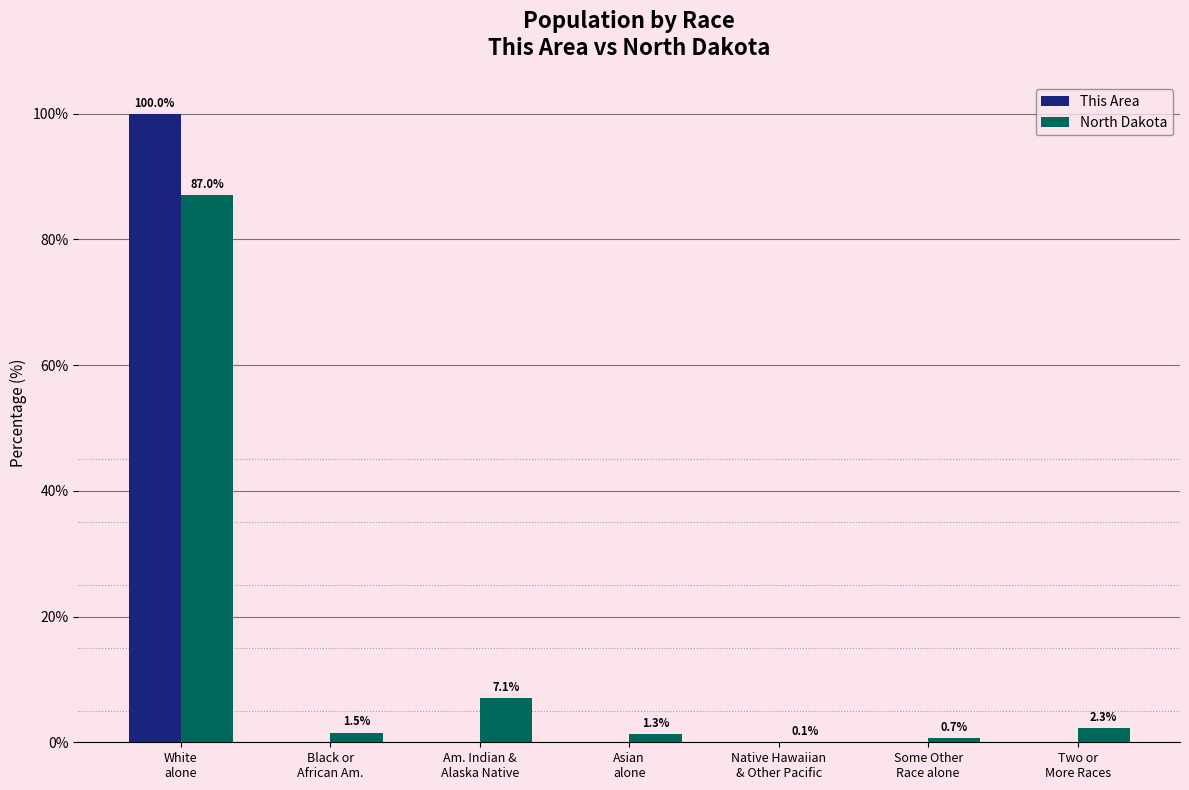

How many groups of bars are there?

7